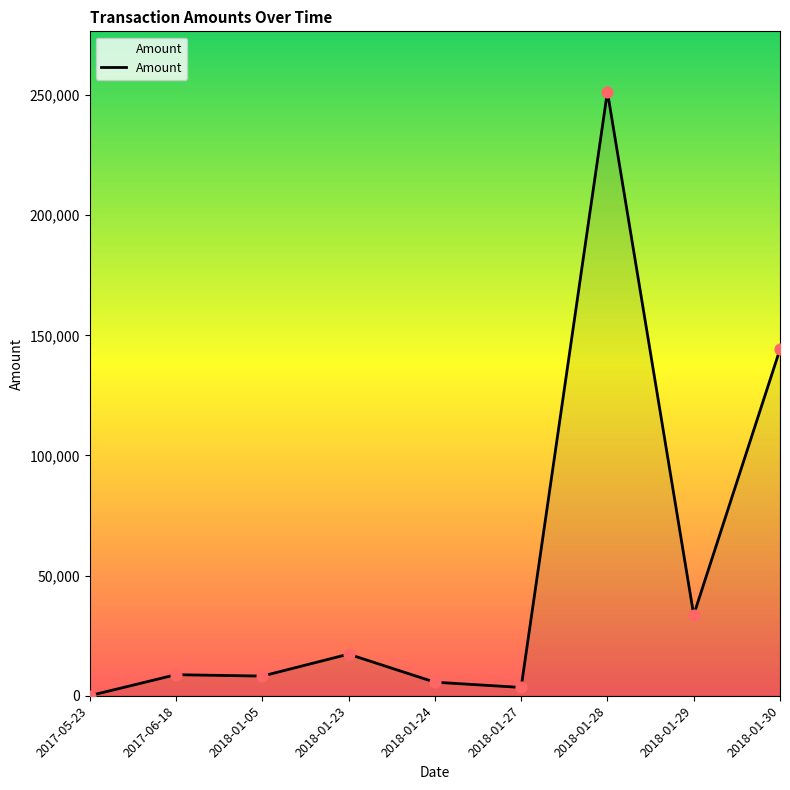

Between 2018-01-28 and 2017-05-23, which is larger?

2018-01-28